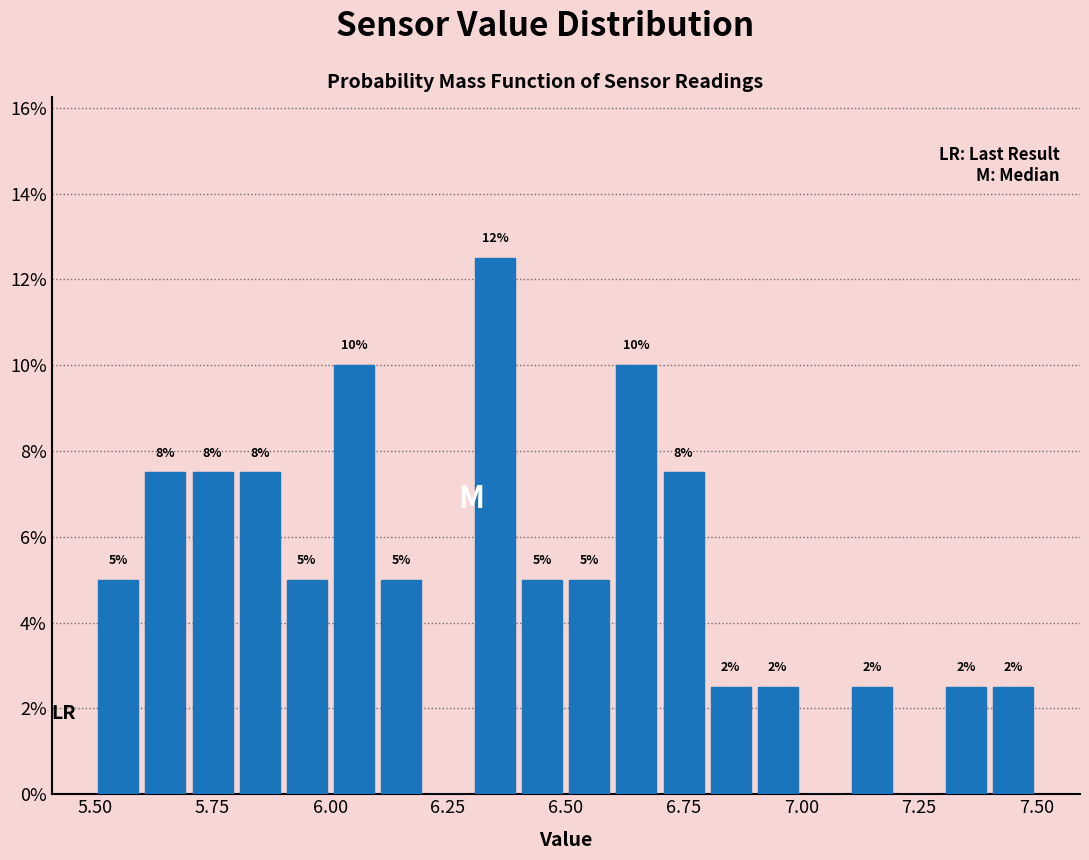

Read against the x-axis, roughly where is the centre of the tallest bar?

6.35